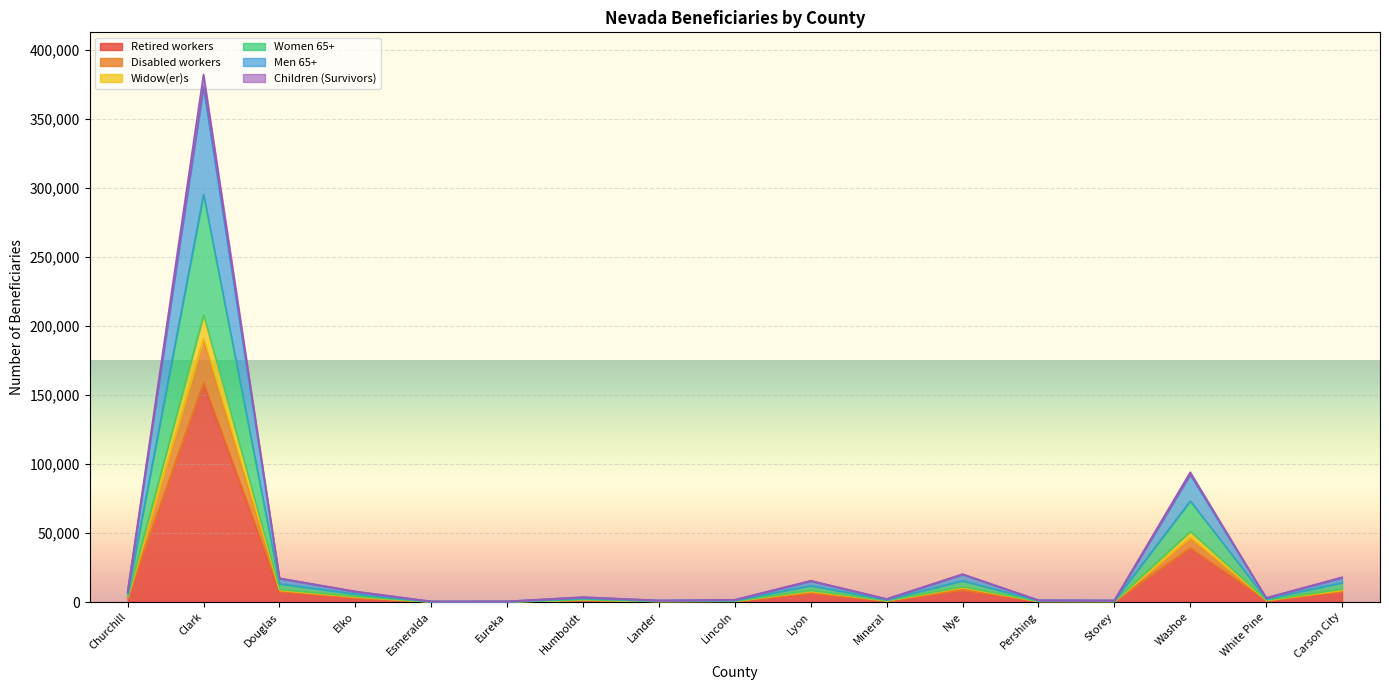

At how many categories does at least one series exceed 345125?

1